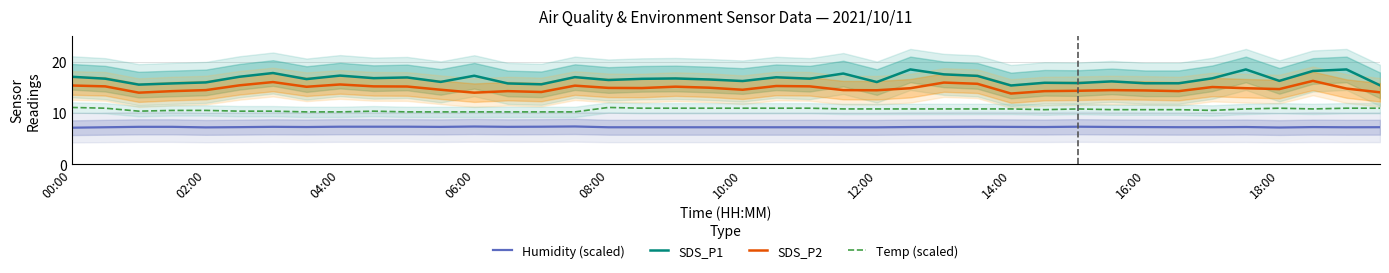

True or false: Humidity (scaled) and SDS_P1 intersect in this chart.

False